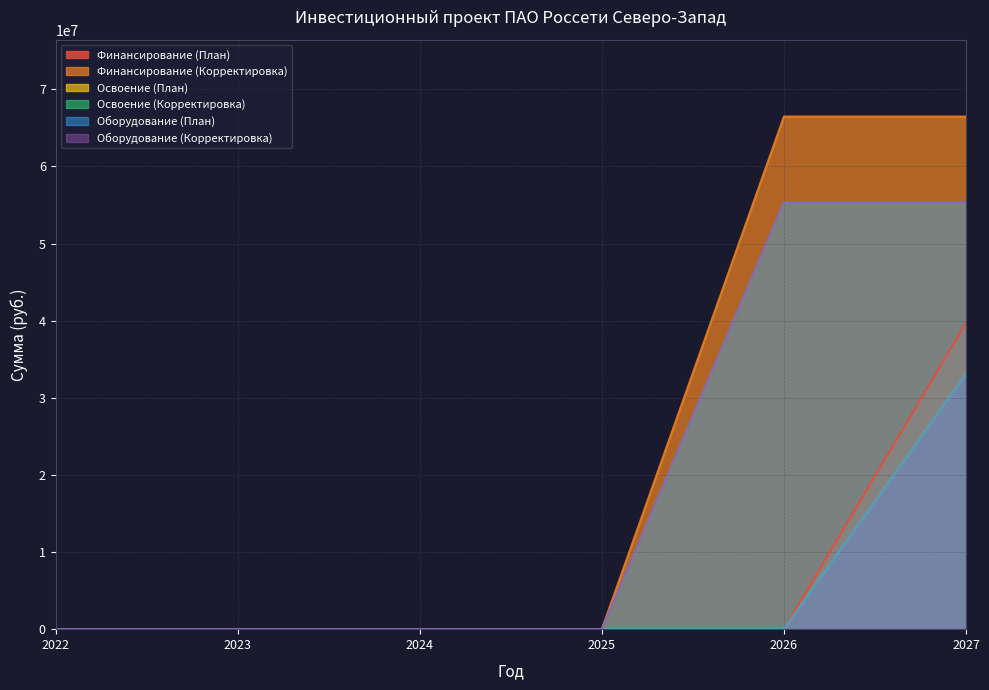

What is the difference between the maximum and minimum values in the Финансирование (План) series?

39711892